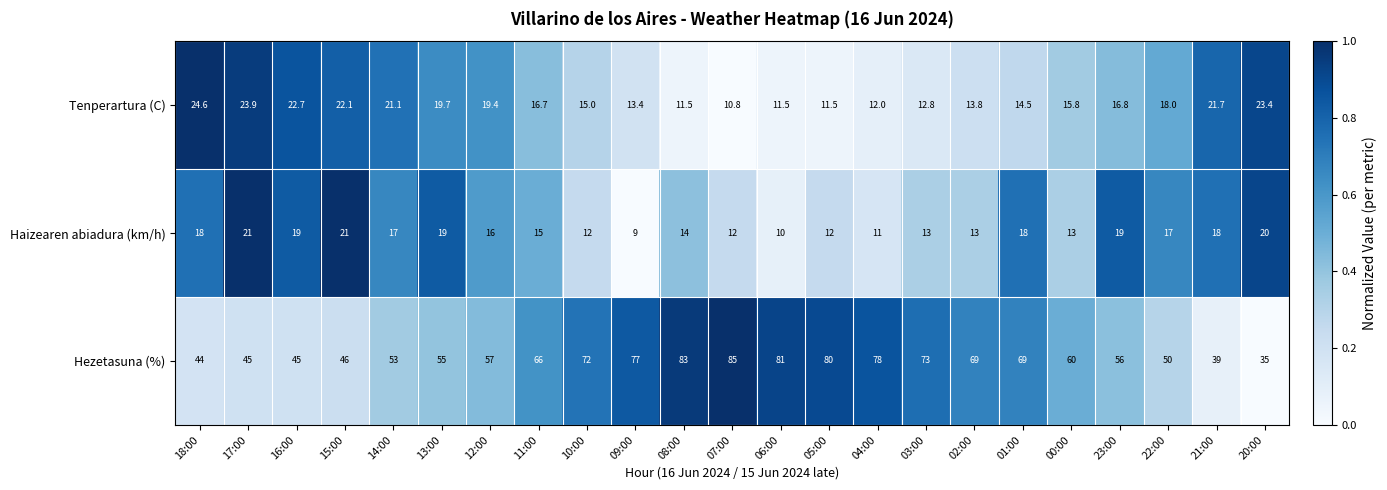

Which series has the widest spread of values?

Hezetasuna (%)